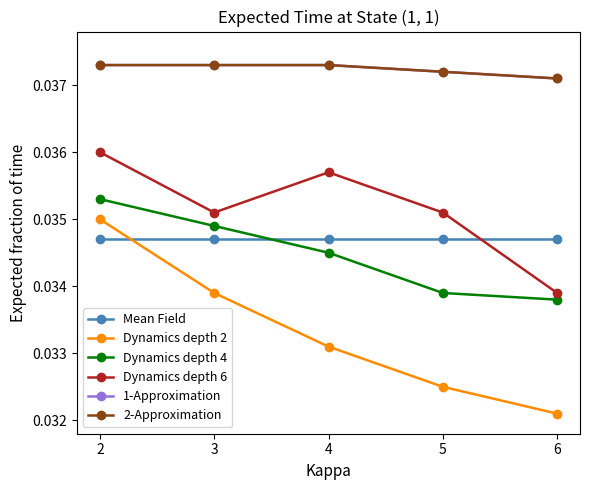

Does the chart have visible grid lines?

No